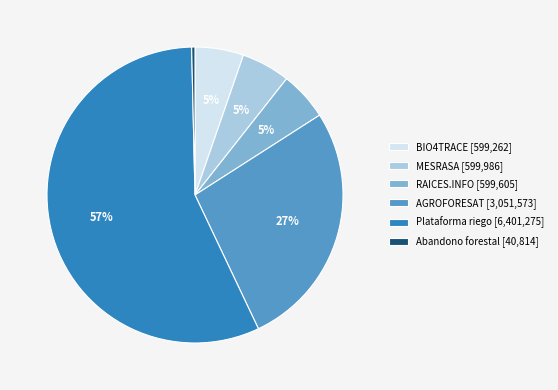

Is it true that BIO4TRACE [599,262] is 19% of the pie?

False